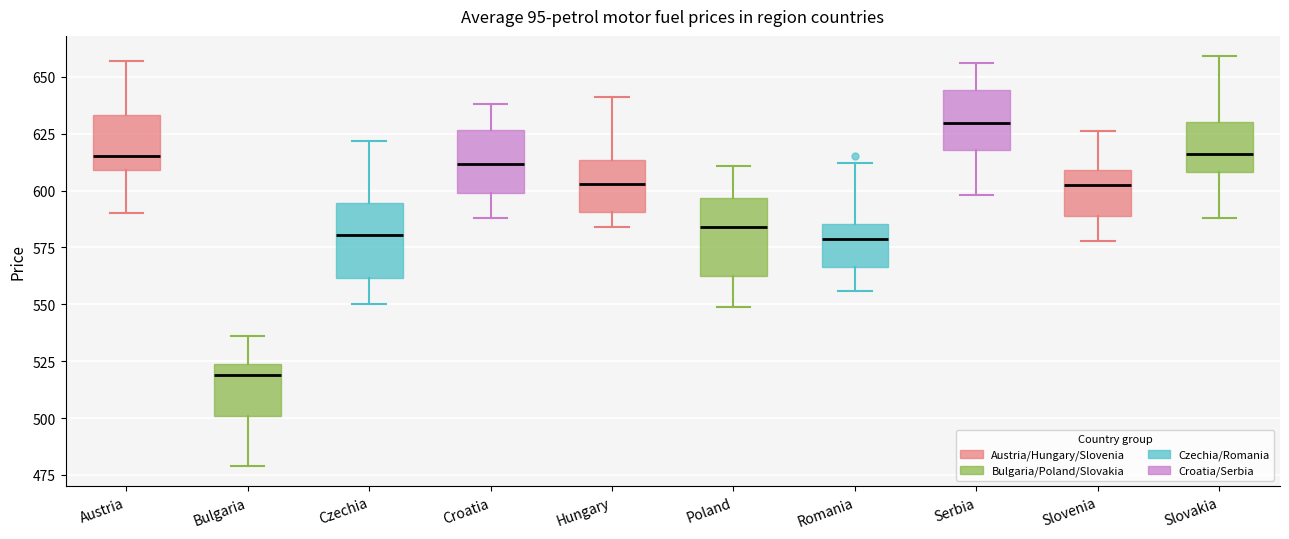

Where is the lower edge of the box for Hungary on the y-axis? The values are not printed on the chart, so give them approximately, as read against the axis.

590